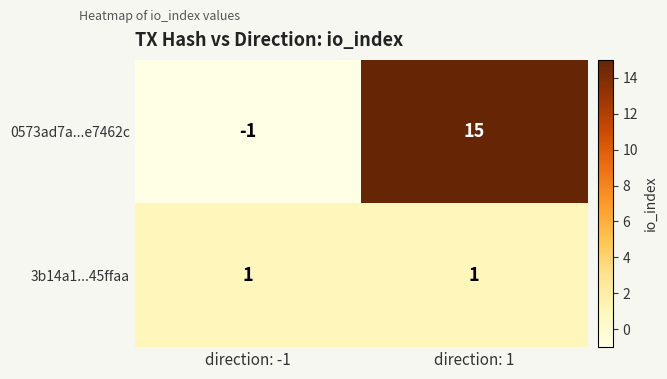

Reading left to right, what are all the values shown in this chart?

0573ad7a...e7462c: direction: -1=-1	direction: 1=15
3b14a1...45ffaa: direction: -1=1	direction: 1=1